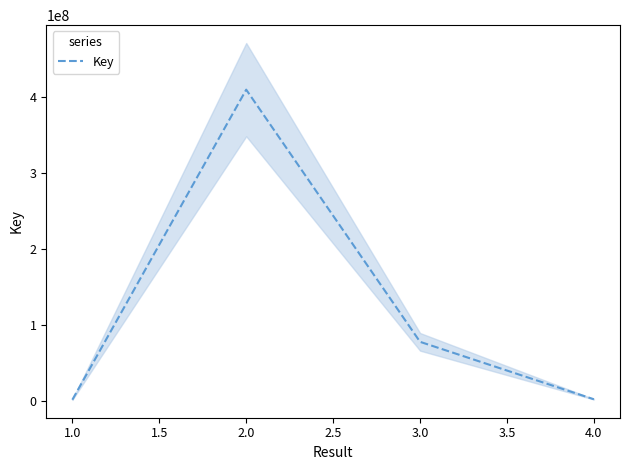

What is the highest value of the Key series?

409055783